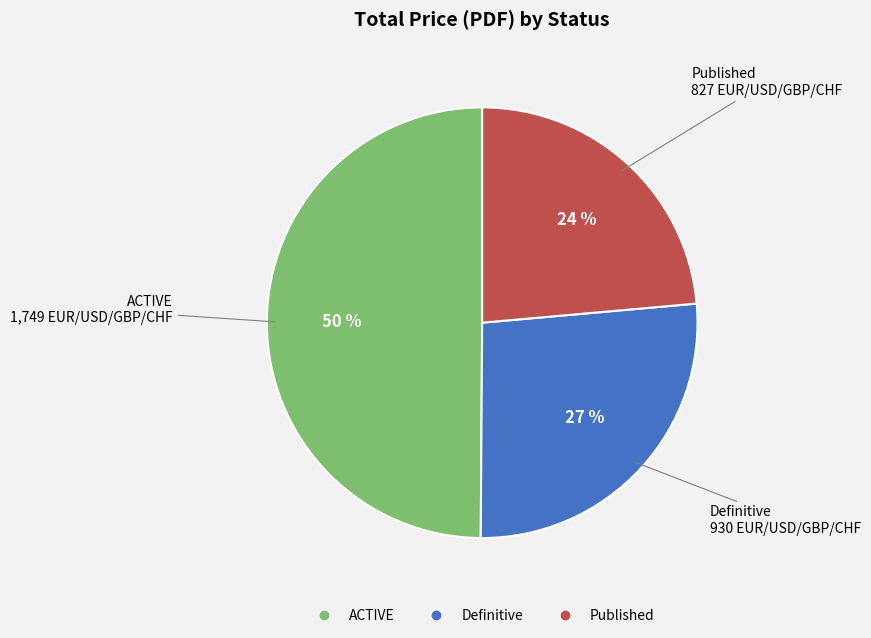

Is Definitive the majority of the pie?

No